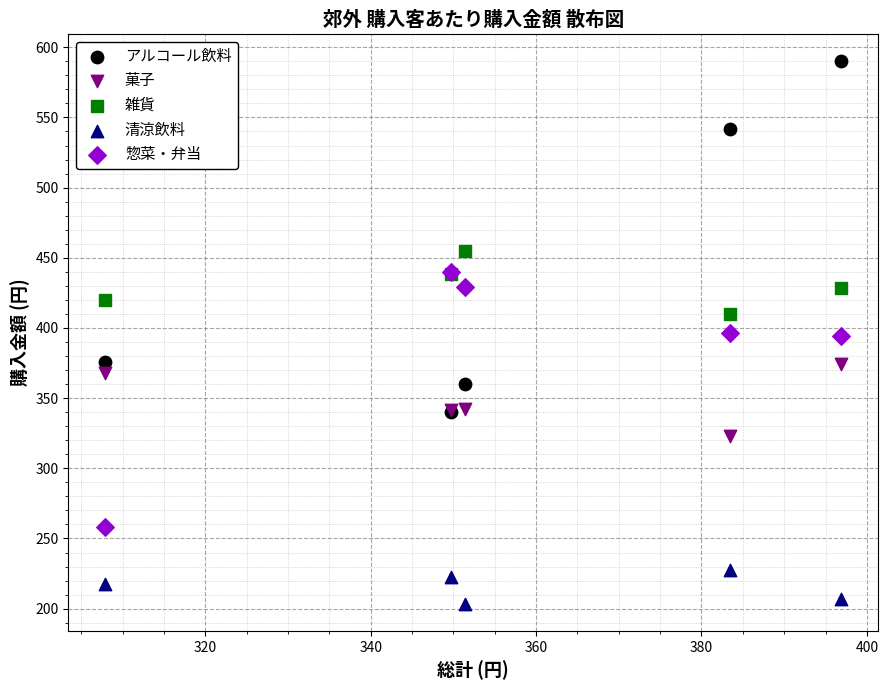

Which series has the largest Y range (max minus min)?

アルコール飲料